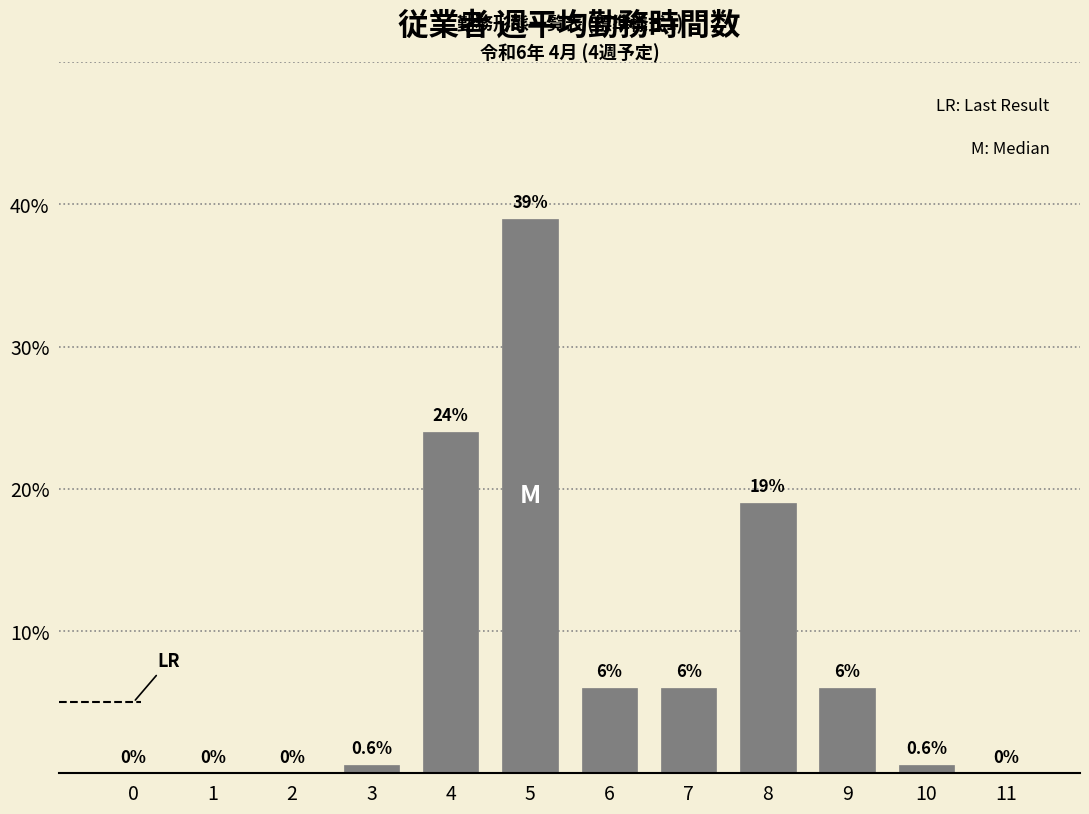

Reading left to right, extract all data points from this chart.

0=0.0	1=0.0	2=0.0	3=0.6	4=24.0	5=39.0	6=6.0	7=6.0	8=19.0	9=6.0	10=0.6	11=0.0